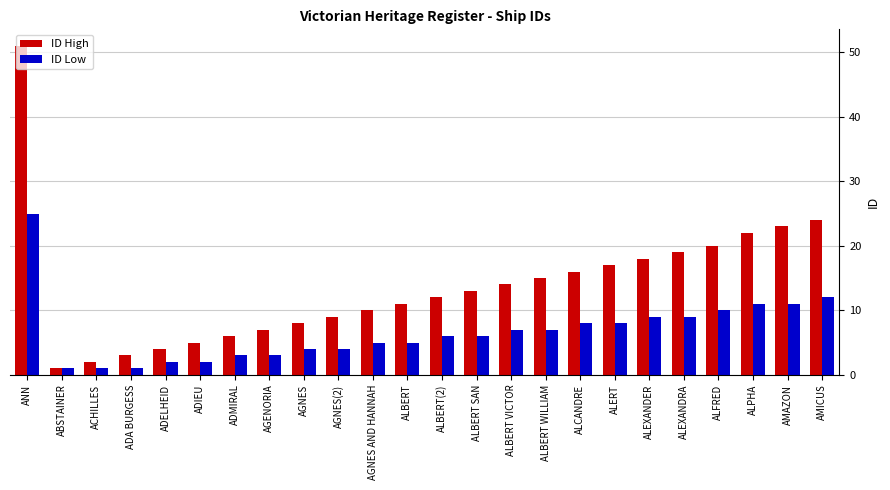

How many data points does each series have?

24